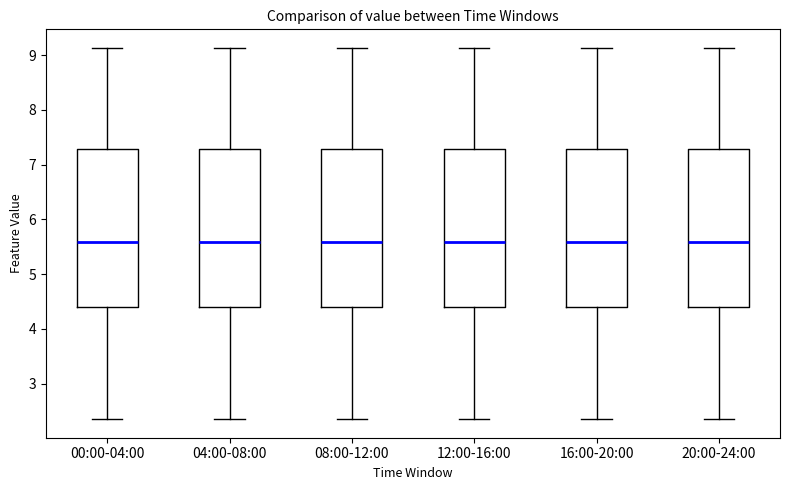

Reading left to right, read every box against the y-axis: the position of its median line, the range the box covers, and the ends of its whiskers. The values are not printed on the chart, so give them approximately, as read against the axis.

00:00-04:00: median 5.6, box 4.4 to 7.3, whiskers 2.4 to 9.1
04:00-08:00: median 5.6, box 4.4 to 7.3, whiskers 2.4 to 9.1
08:00-12:00: median 5.6, box 4.4 to 7.3, whiskers 2.4 to 9.1
12:00-16:00: median 5.6, box 4.4 to 7.3, whiskers 2.4 to 9.1
16:00-20:00: median 5.6, box 4.4 to 7.3, whiskers 2.4 to 9.1
20:00-24:00: median 5.6, box 4.4 to 7.3, whiskers 2.4 to 9.1